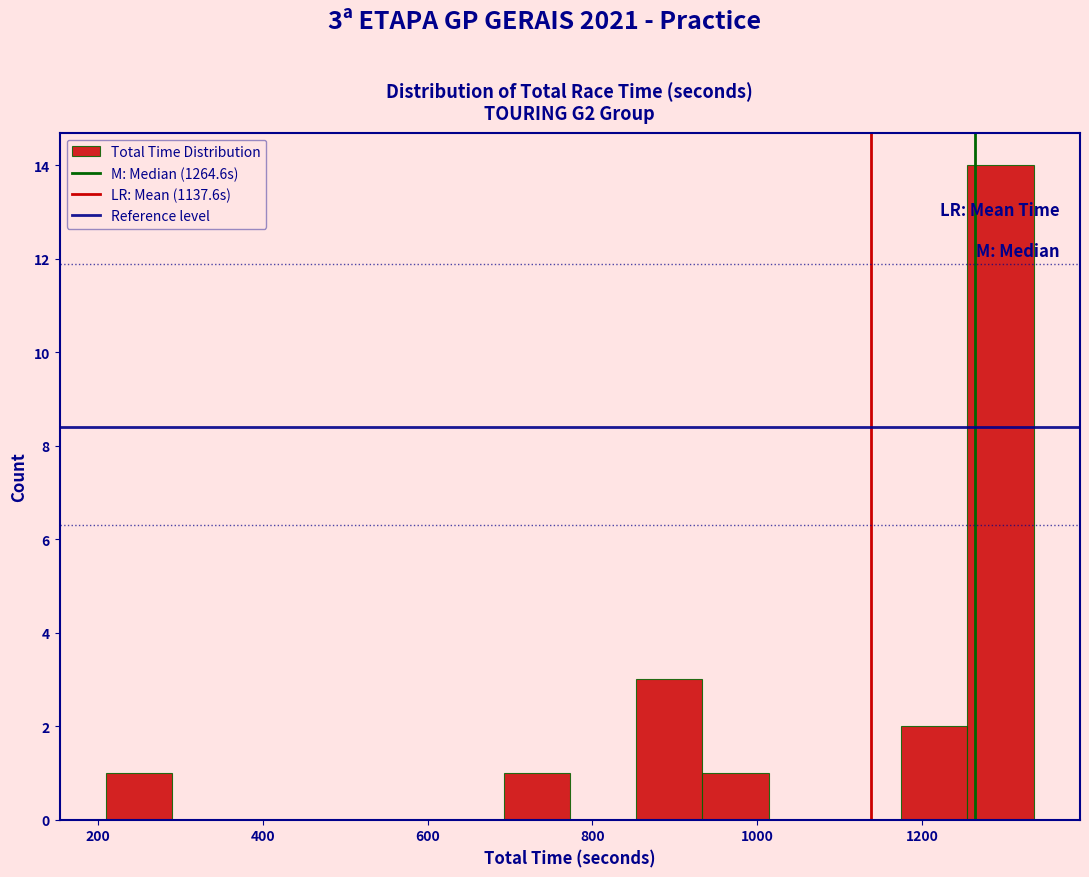

Which range on the x-axis has the tallest bar?

1260 to 1340